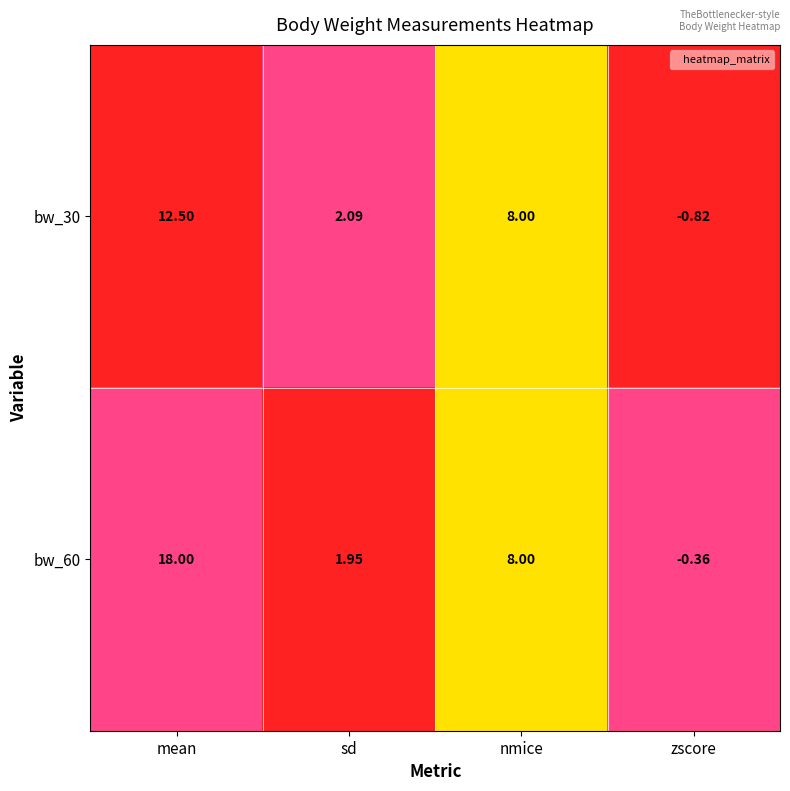

Which series has the widest spread of values?

bw_60